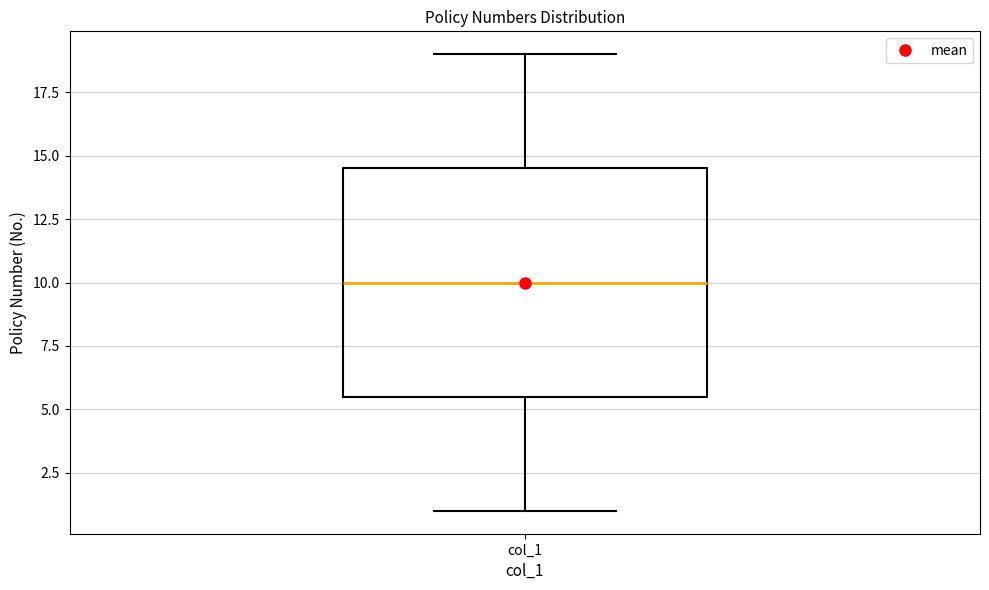

Where does the upper whisker of the box for col_1 end on the y-axis? The values are not printed on the chart, so give them approximately, as read against the axis.

19.0